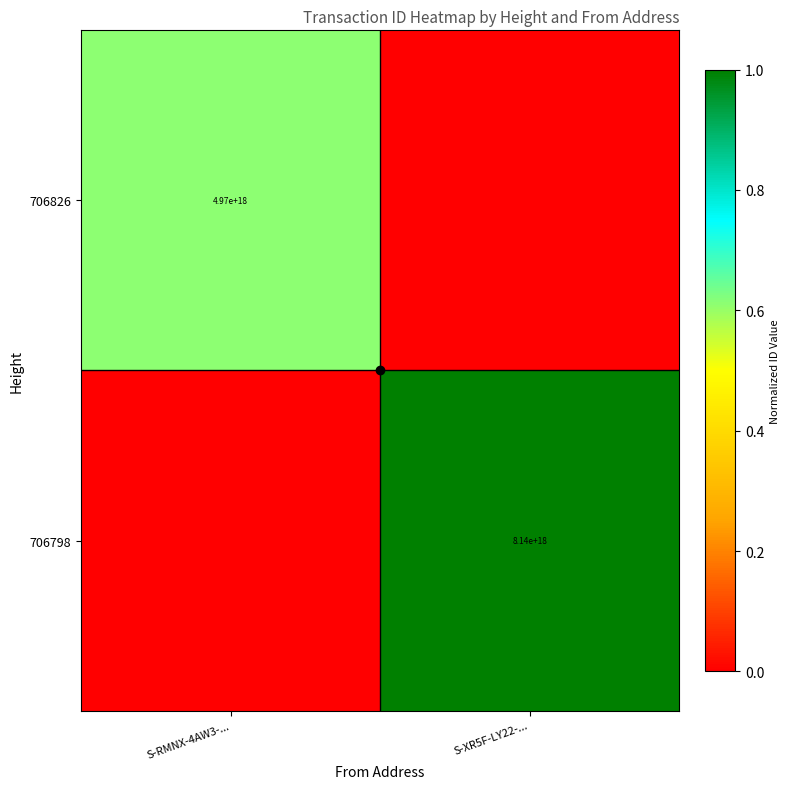

Which series has the widest spread of values?

706798